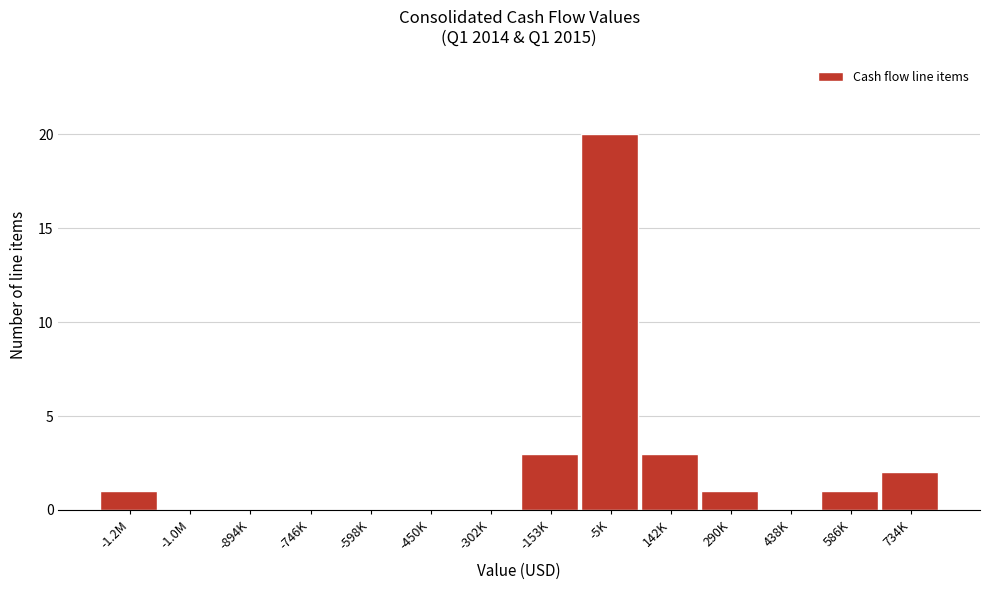

Reading left to right, what are all the values shown in this chart?

-1.2M=1	-1.0M=0	-894K=0	-746K=0	-598K=0	-450K=0	-302K=0	-153K=3	-5K=20	142K=3	290K=1	438K=0	586K=1	734K=2